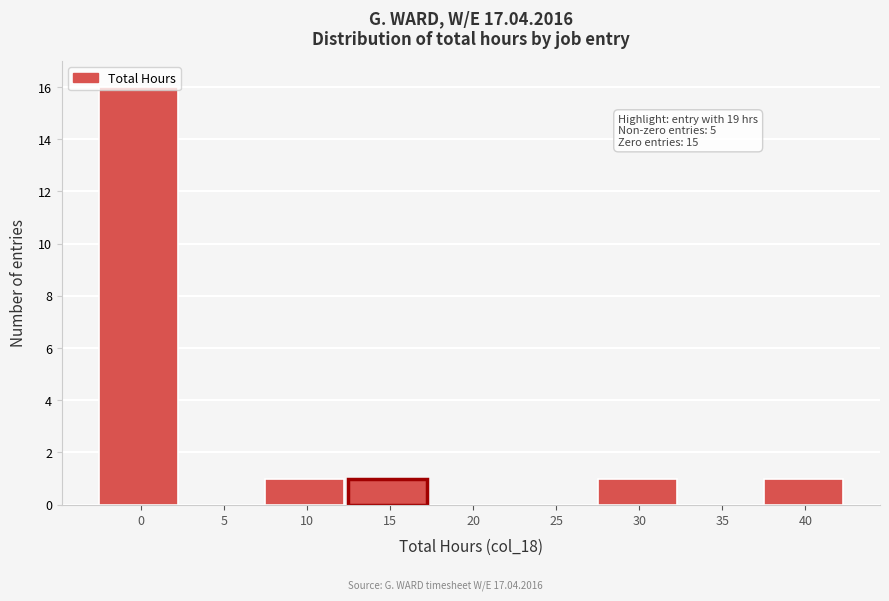

Which has a higher value, 15 or 35?

15